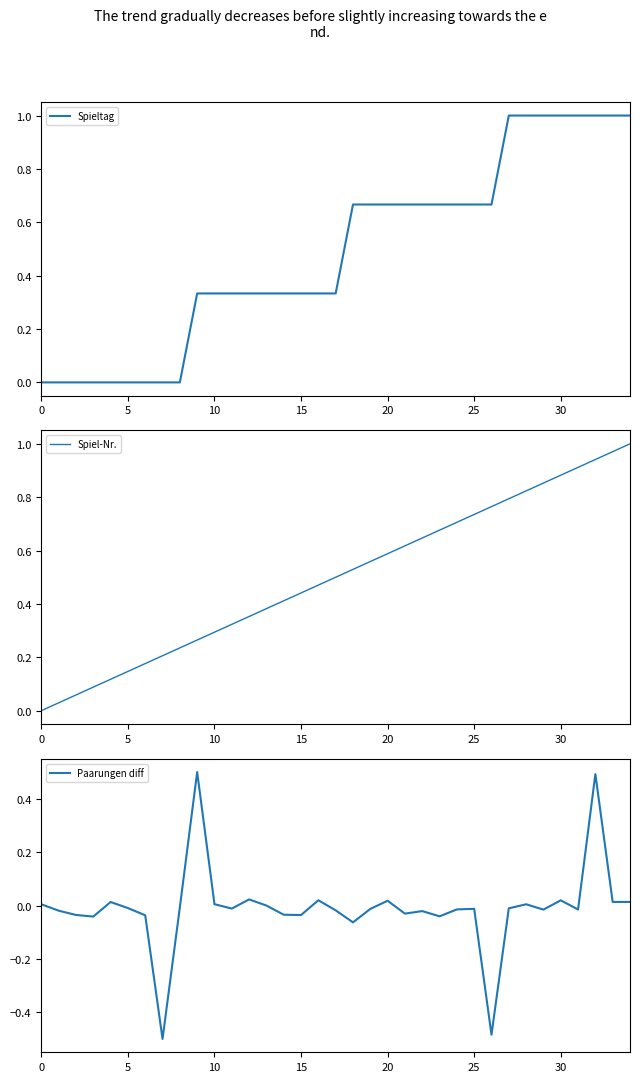

What is the label of the 29th point from the left?

28